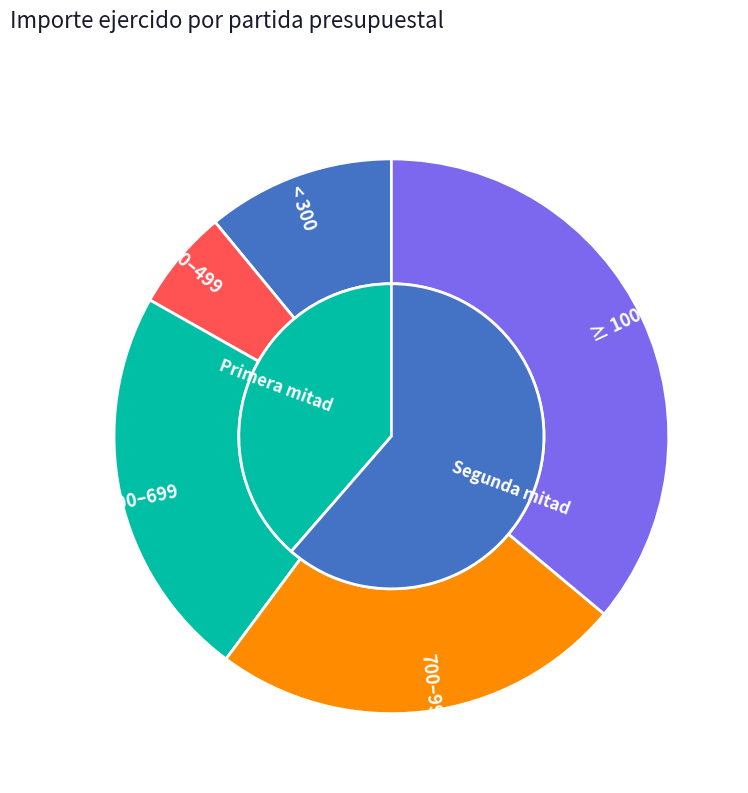

True or false: 12 accounts for 14% of the total.

False